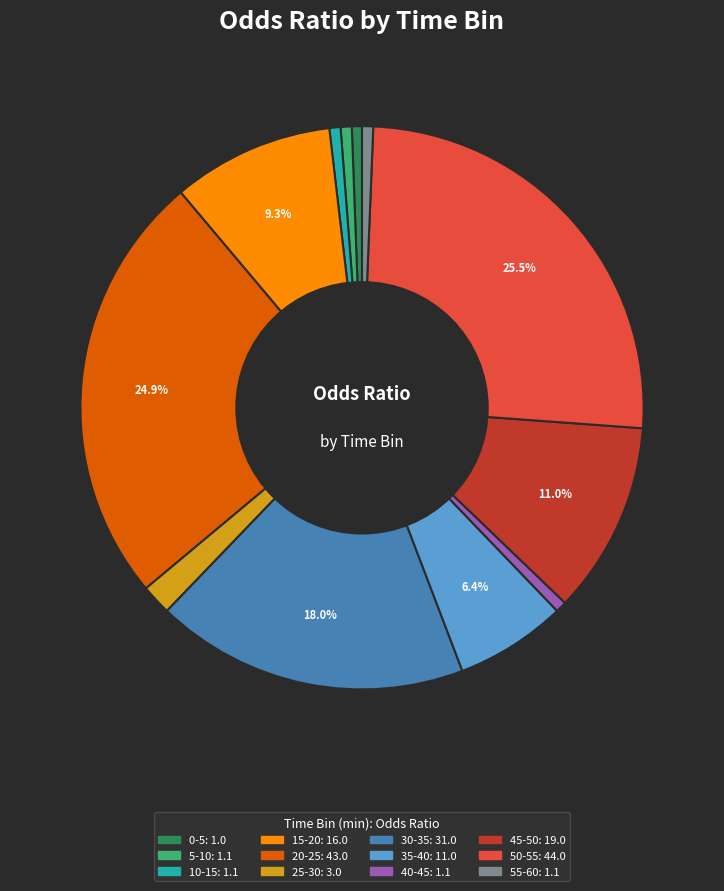

What portion of the pie excludes 15-20?

90.7%